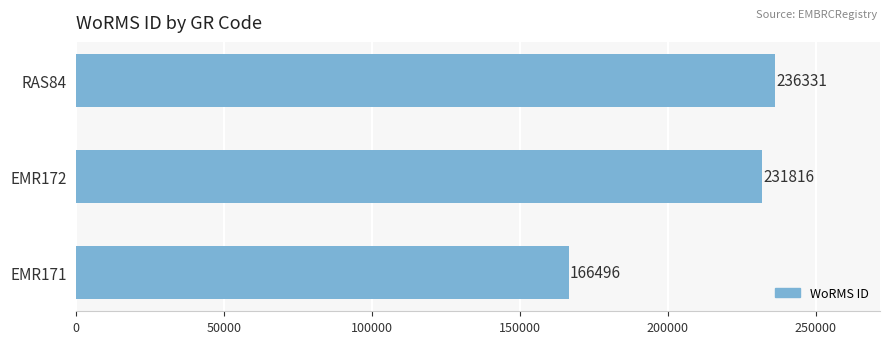

Reading bottom to top, what are all the values shown in this chart?

EMR171=166496	EMR172=231816	RAS84=236331